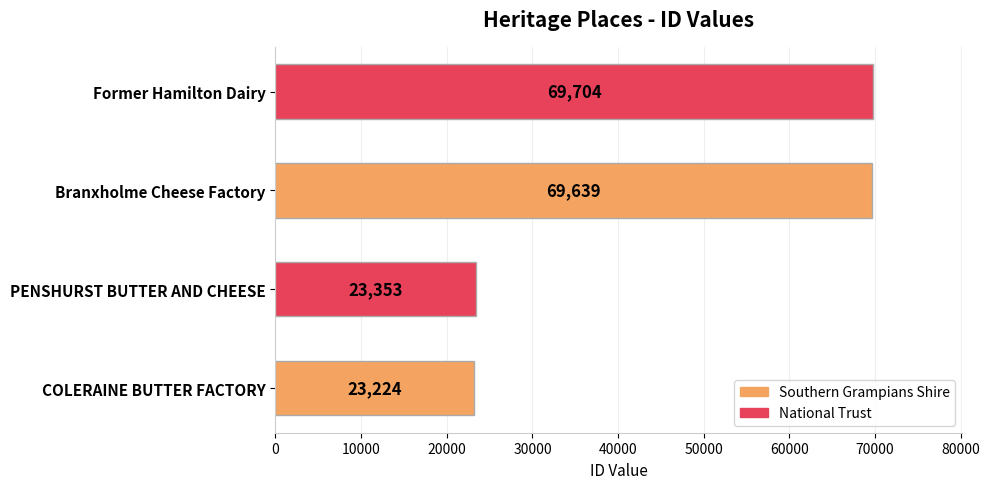

Rank the categories by value from lowest to highest.

COLERAINE BUTTER FACTORY, PENSHURST BUTTER AND CHEESE, Branxholme Cheese Factory, Former Hamilton Dairy